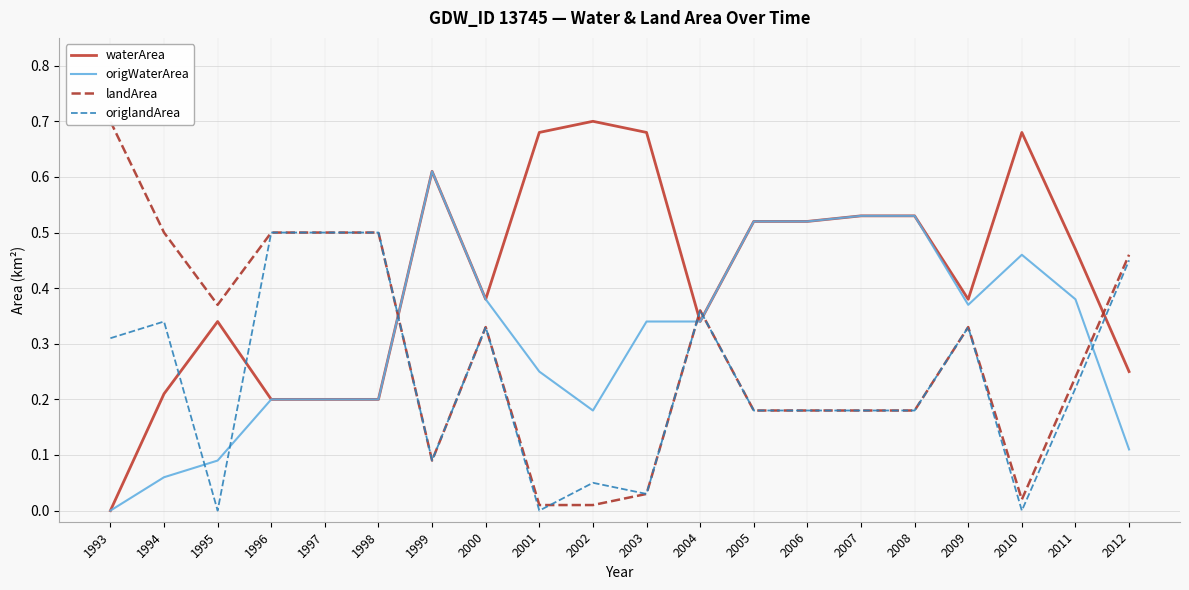

True or false: waterArea and origWaterArea cross at least once.

False